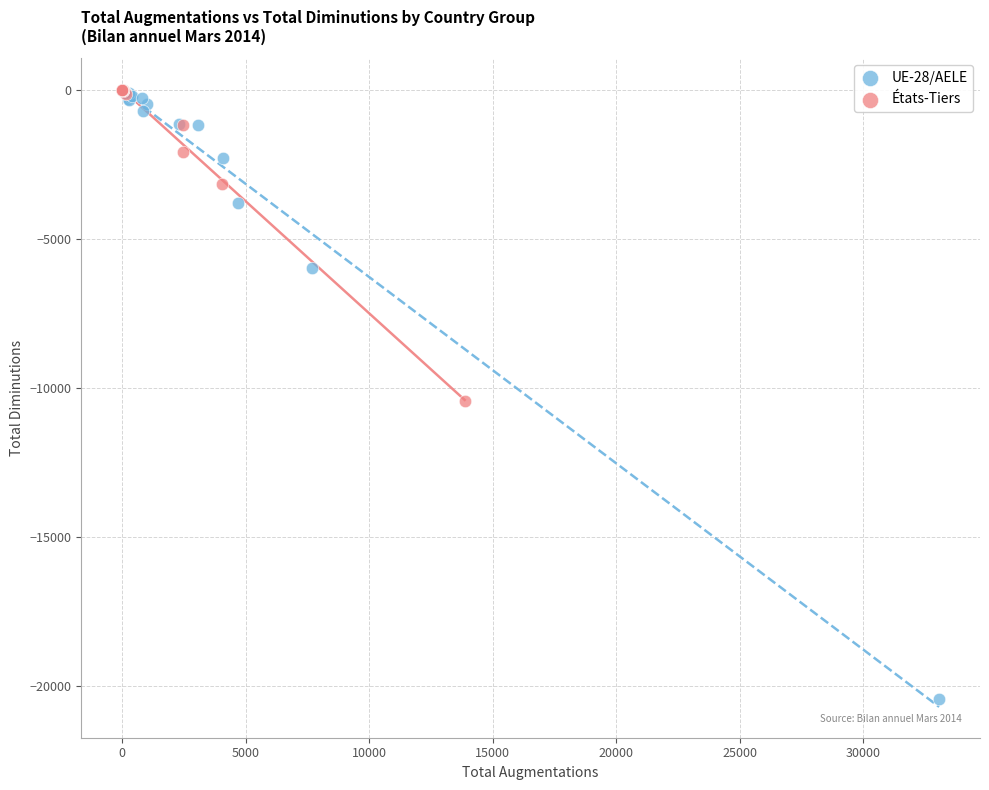

Which series reaches the minimum Y coordinate?

UE-28/AELE